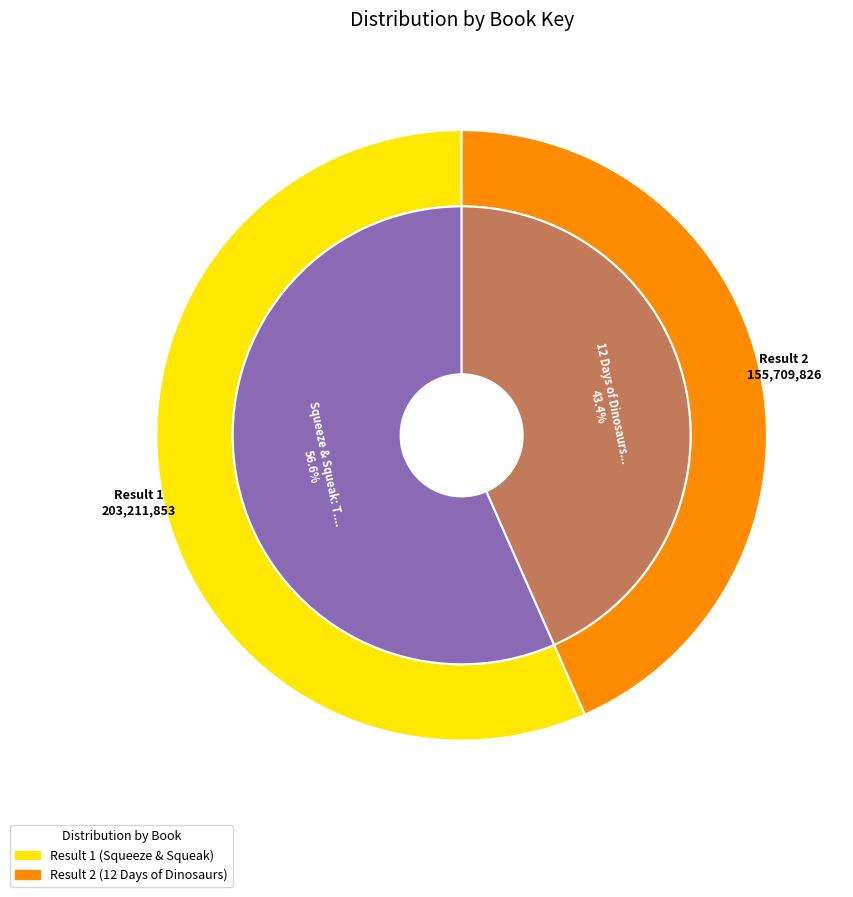

True or false: Squeeze & Squeak: T. rex Tries to Roar accounts for 66% of the total.

False